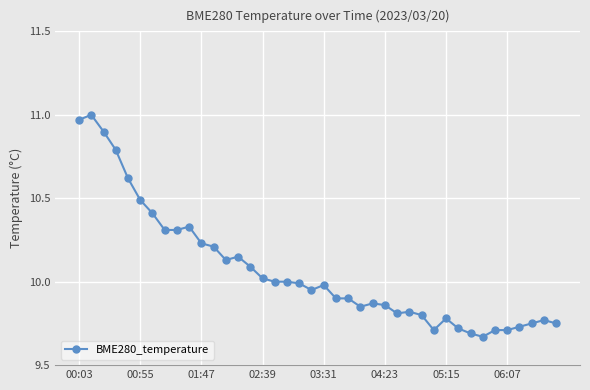

What is the sum of all values?

402.7